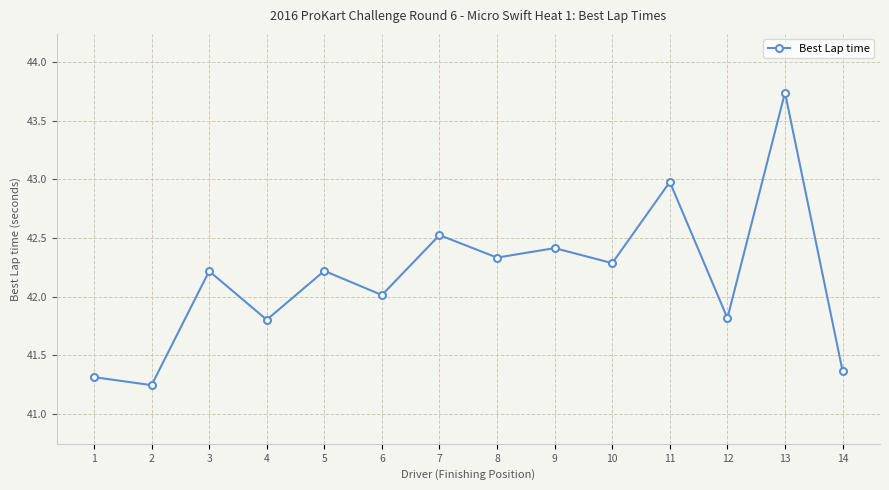

At which category does the chart reach its peak across all series?

13